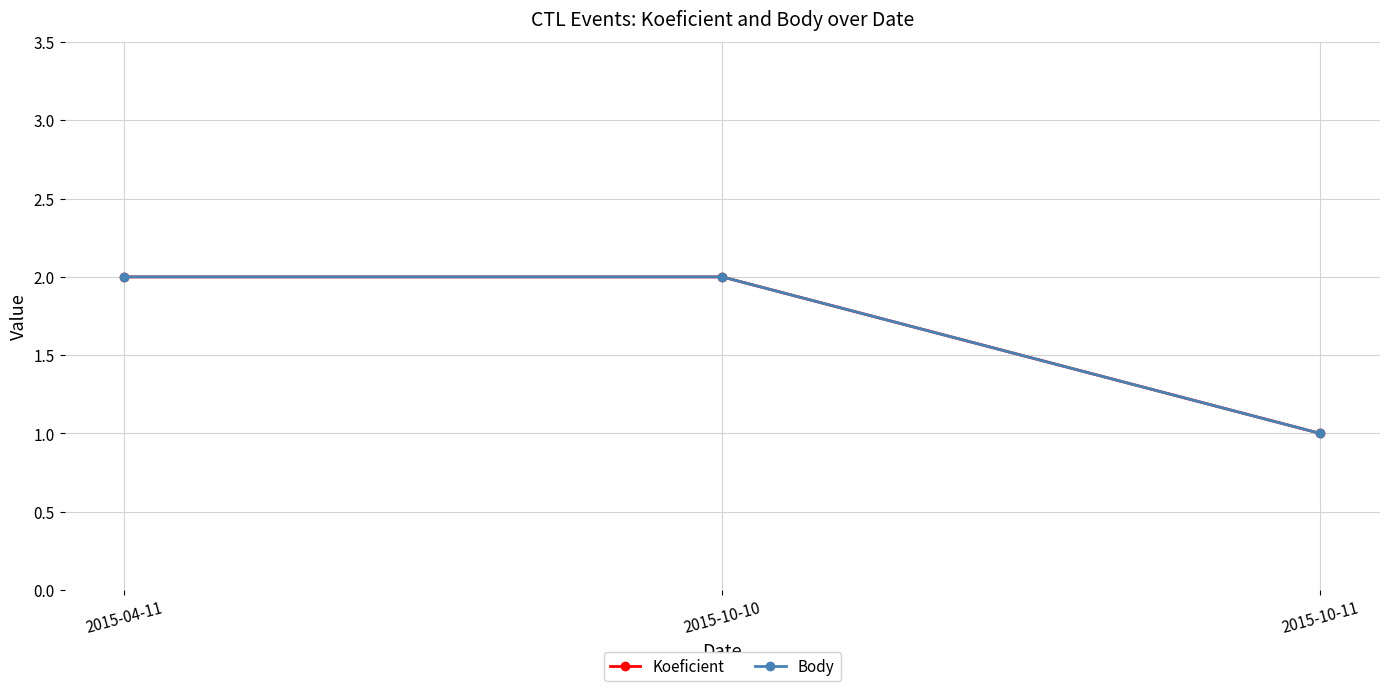

What is the average value of the Body series?

2